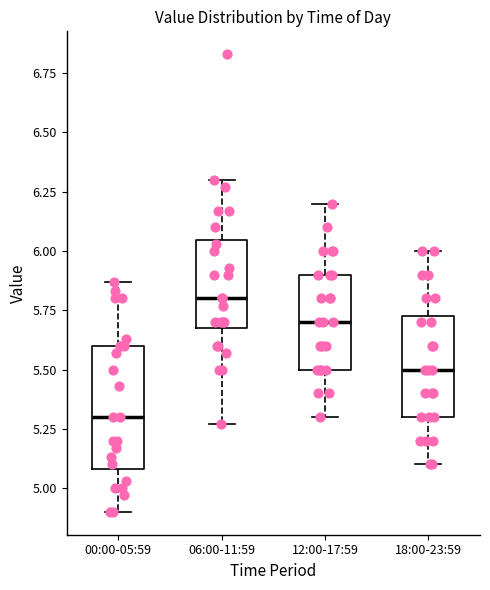

Where does the median line of the box for 12:00-17:59 sit on the y-axis? The values are not printed on the chart, so give them approximately, as read against the axis.

5.70